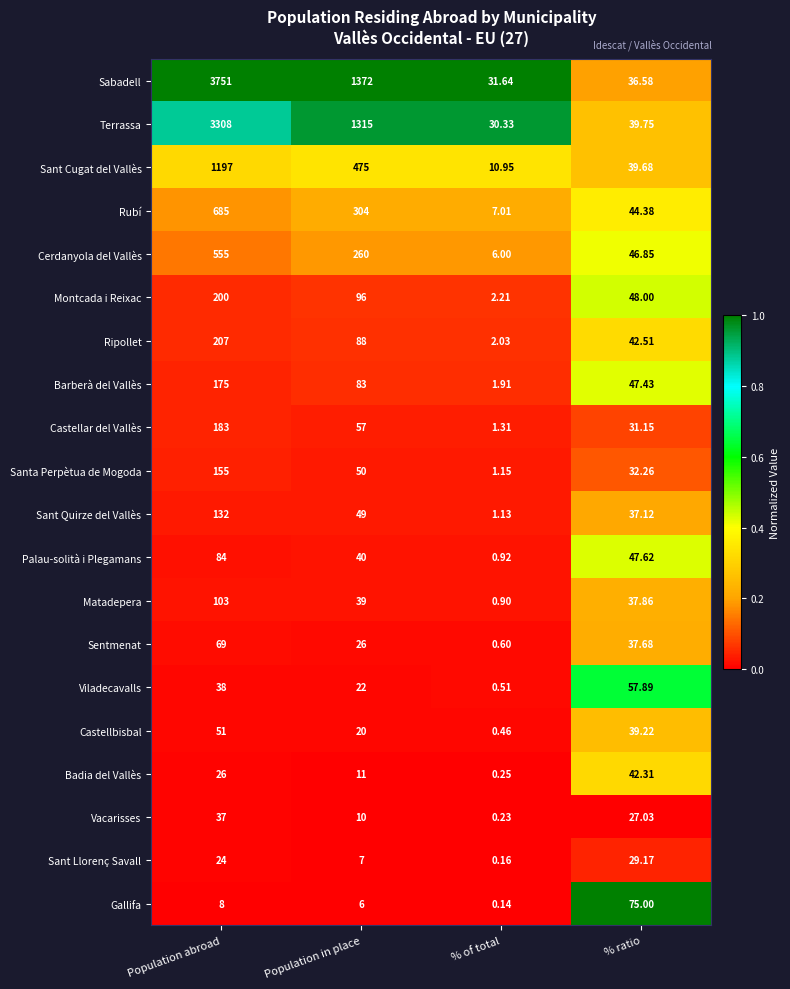

At which label is Terrassa closest to 1669?

Population in place